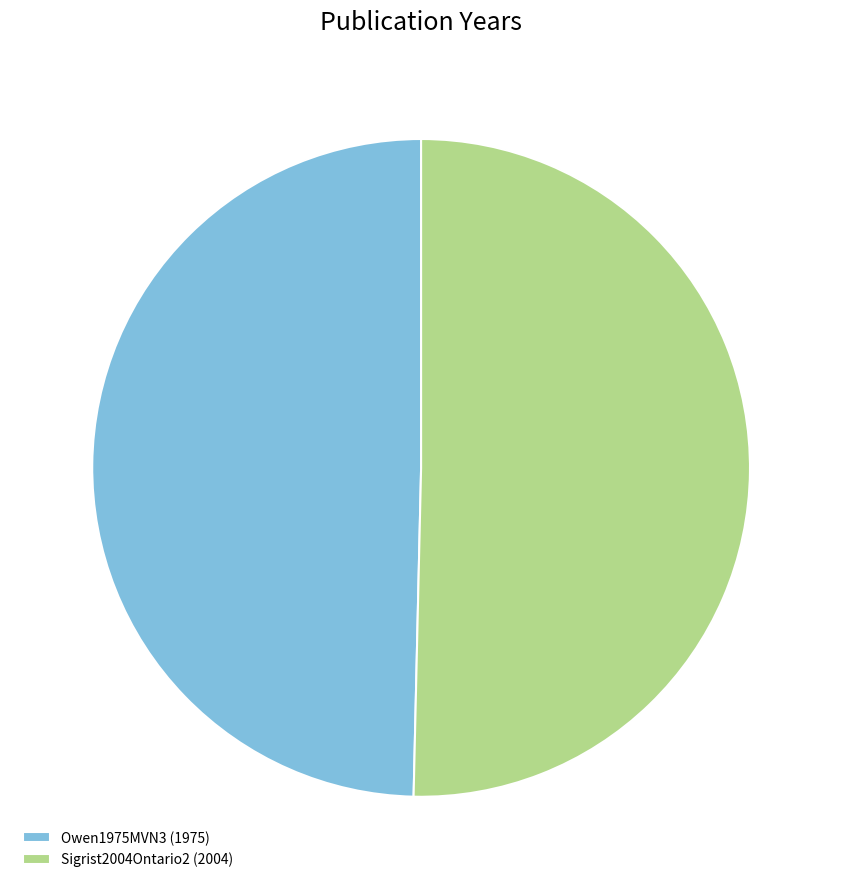

Combined, do Sigrist2004Ontario2 and Owen1975MVN3 account for over 50%?

Yes